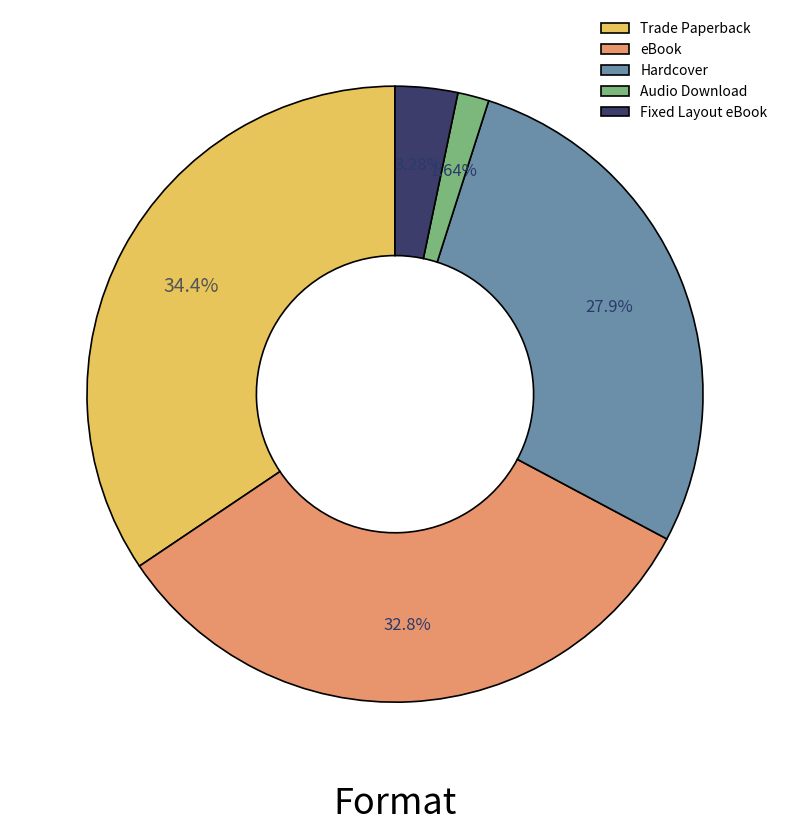

Rank the categories by value from highest to lowest.

Trade Paperback, eBook, Hardcover, Fixed Layout eBook, Audio Download